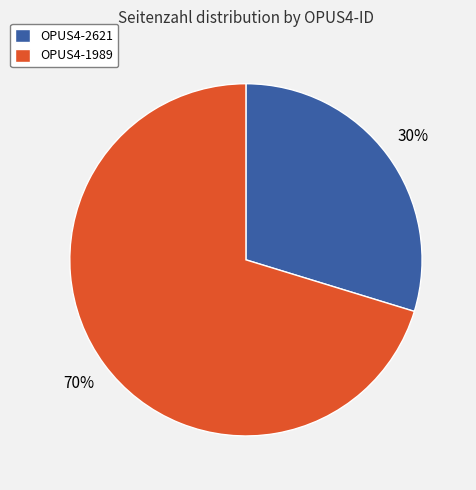

Which category has the smallest portion of the pie?

OPUS4-2621